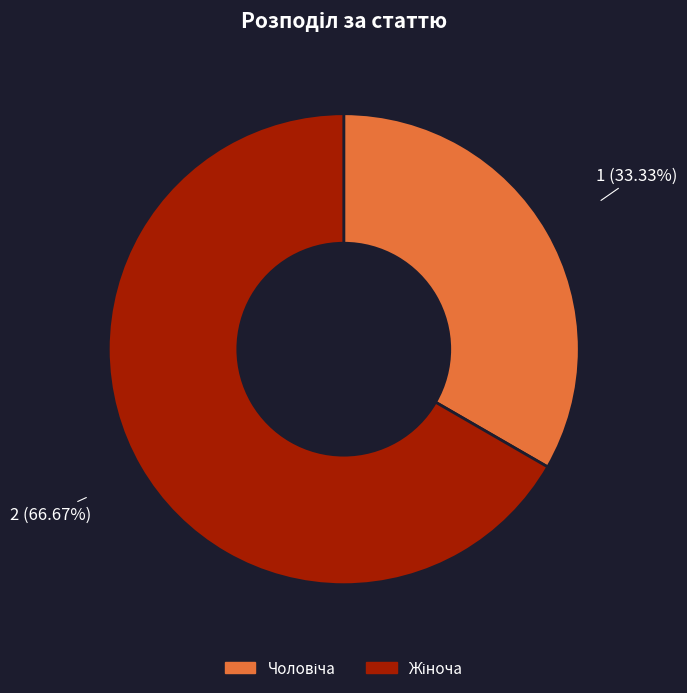

Is there any slice that represents more than half of the pie?

Yes